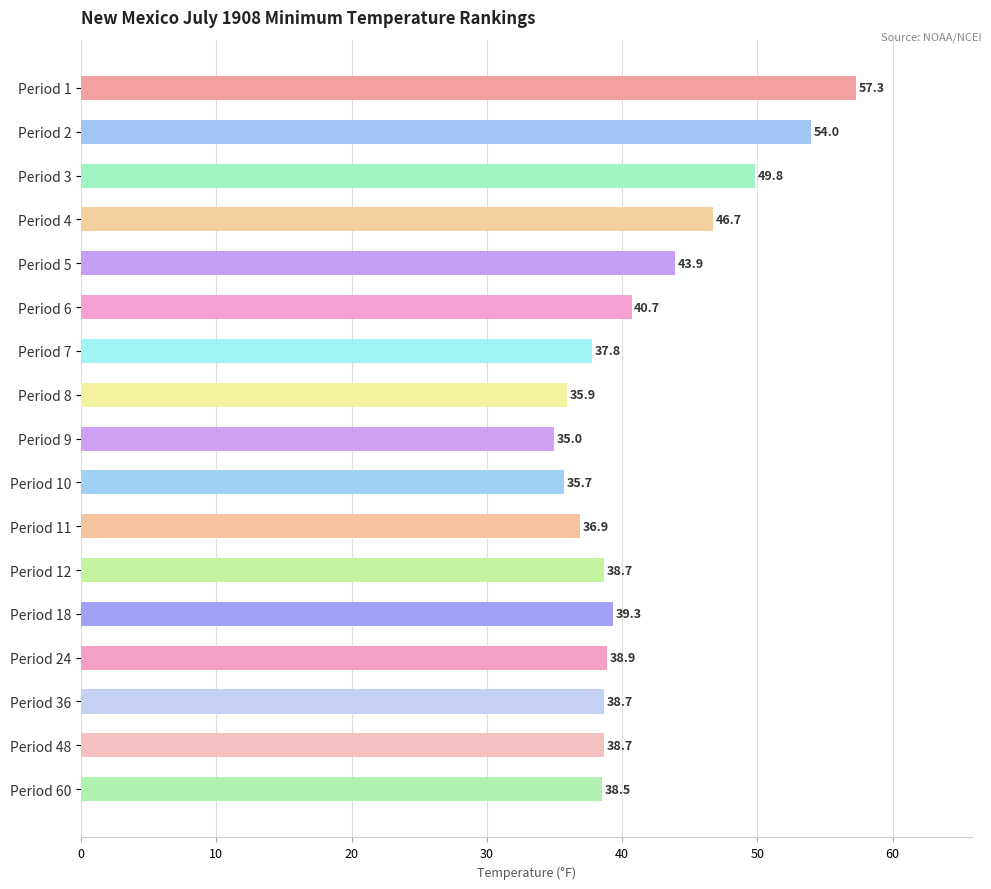

Reading top to bottom, list all the values displayed in this chart.

57.3	54.0	49.8	46.7	43.9	40.7	37.8	35.9	35.0	35.7	36.9	38.7	39.3	38.9	38.7	38.7	38.5